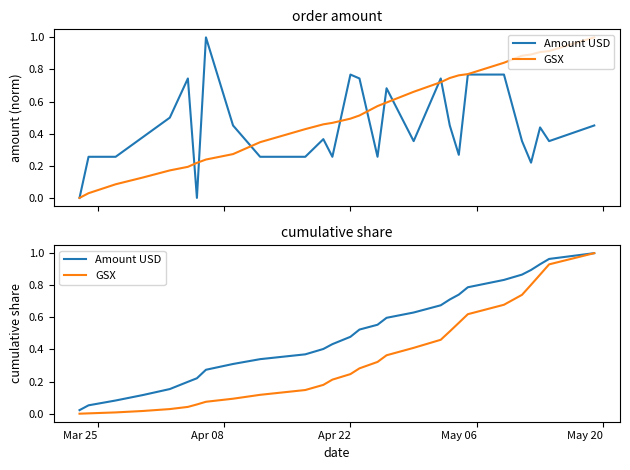

Which series has the widest spread of values?

GSX